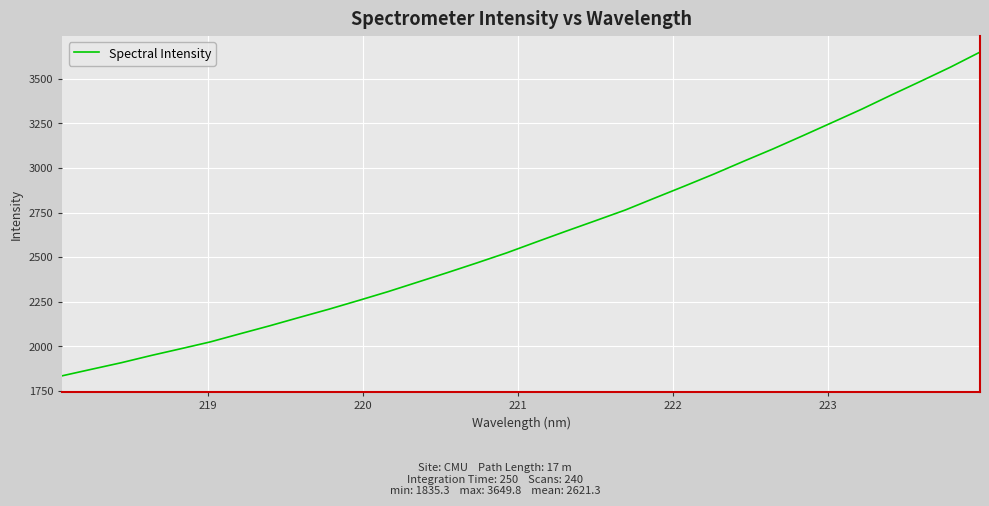

What is the difference between the maximum and minimum values?

1814.4